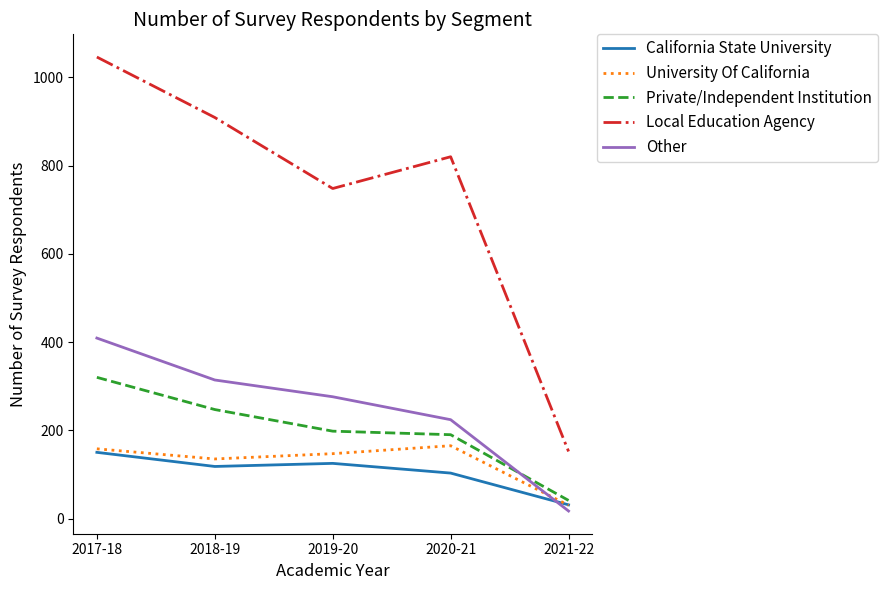

True or false: Local Education Agency has a value of 748 at 2019-20.

True